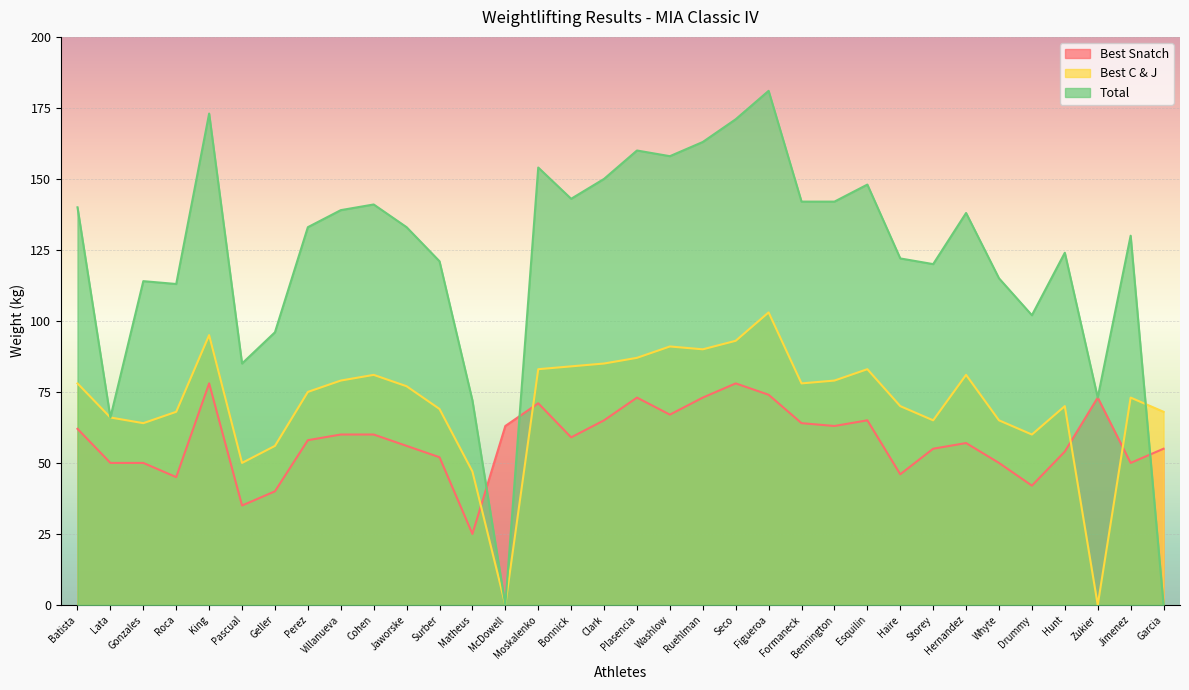

Which series has the largest total across all categories?

Total